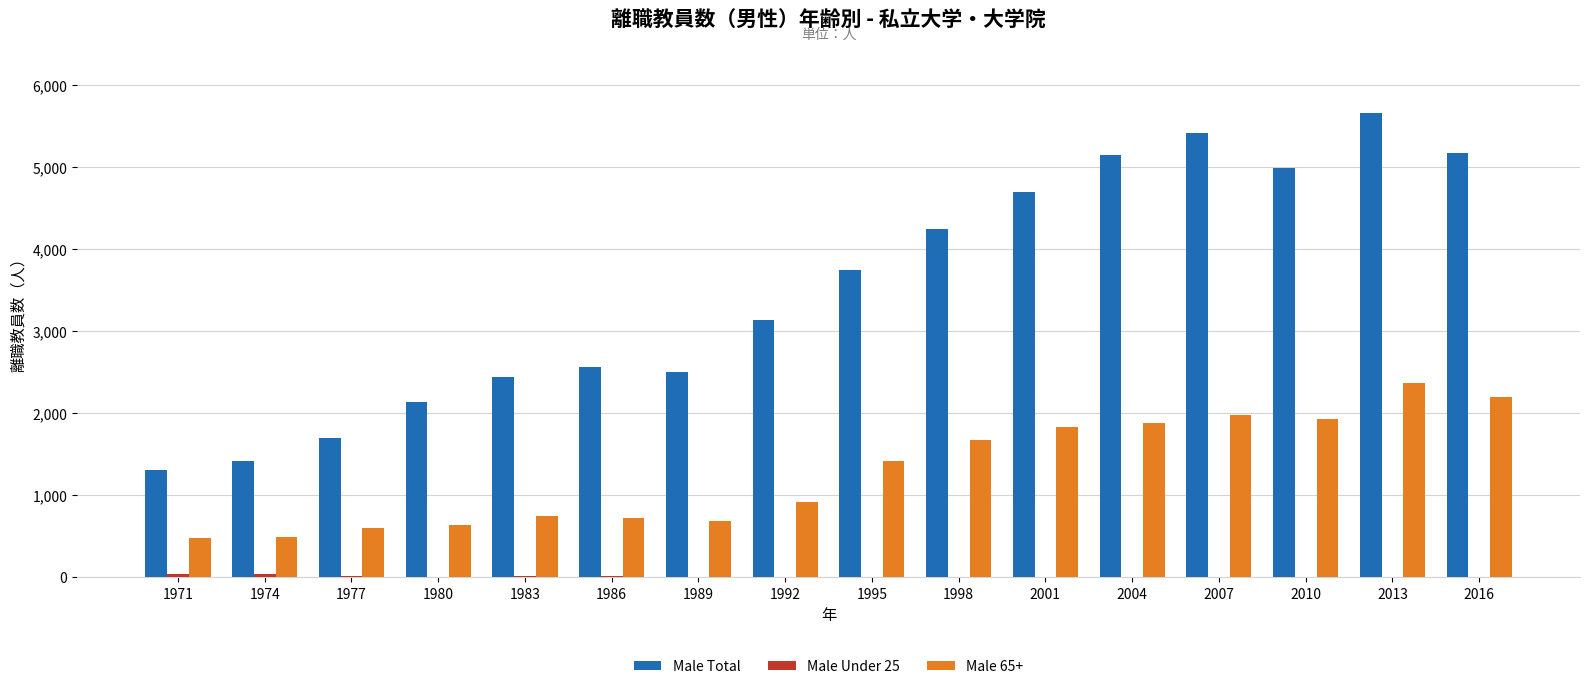

What is the highest value of the Male Total series?

5663